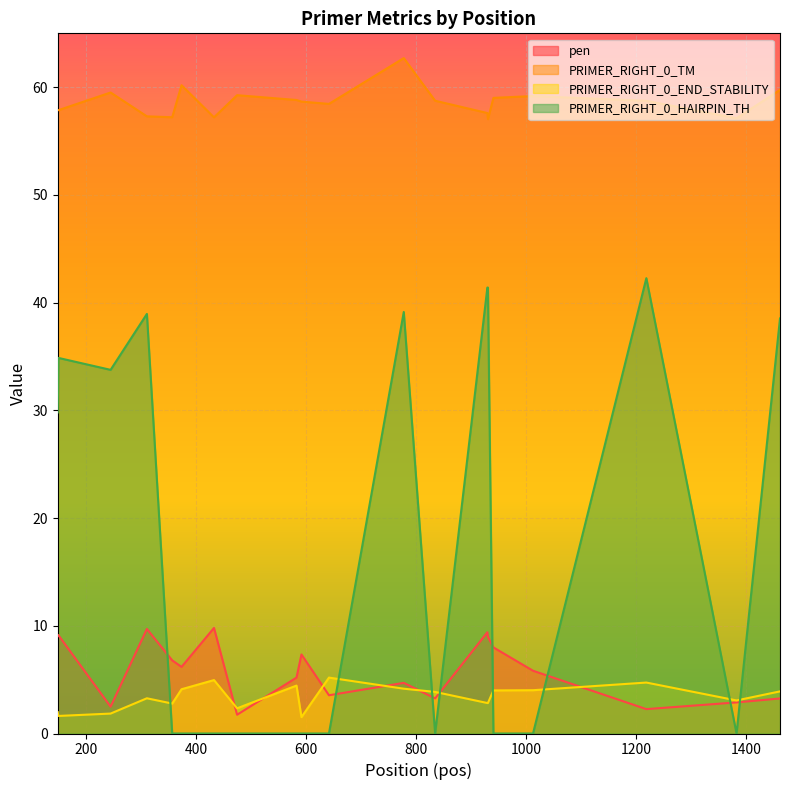

True or false: PRIMER_RIGHT_0_TM and PRIMER_RIGHT_0_HAIRPIN_TH intersect in this chart.

False